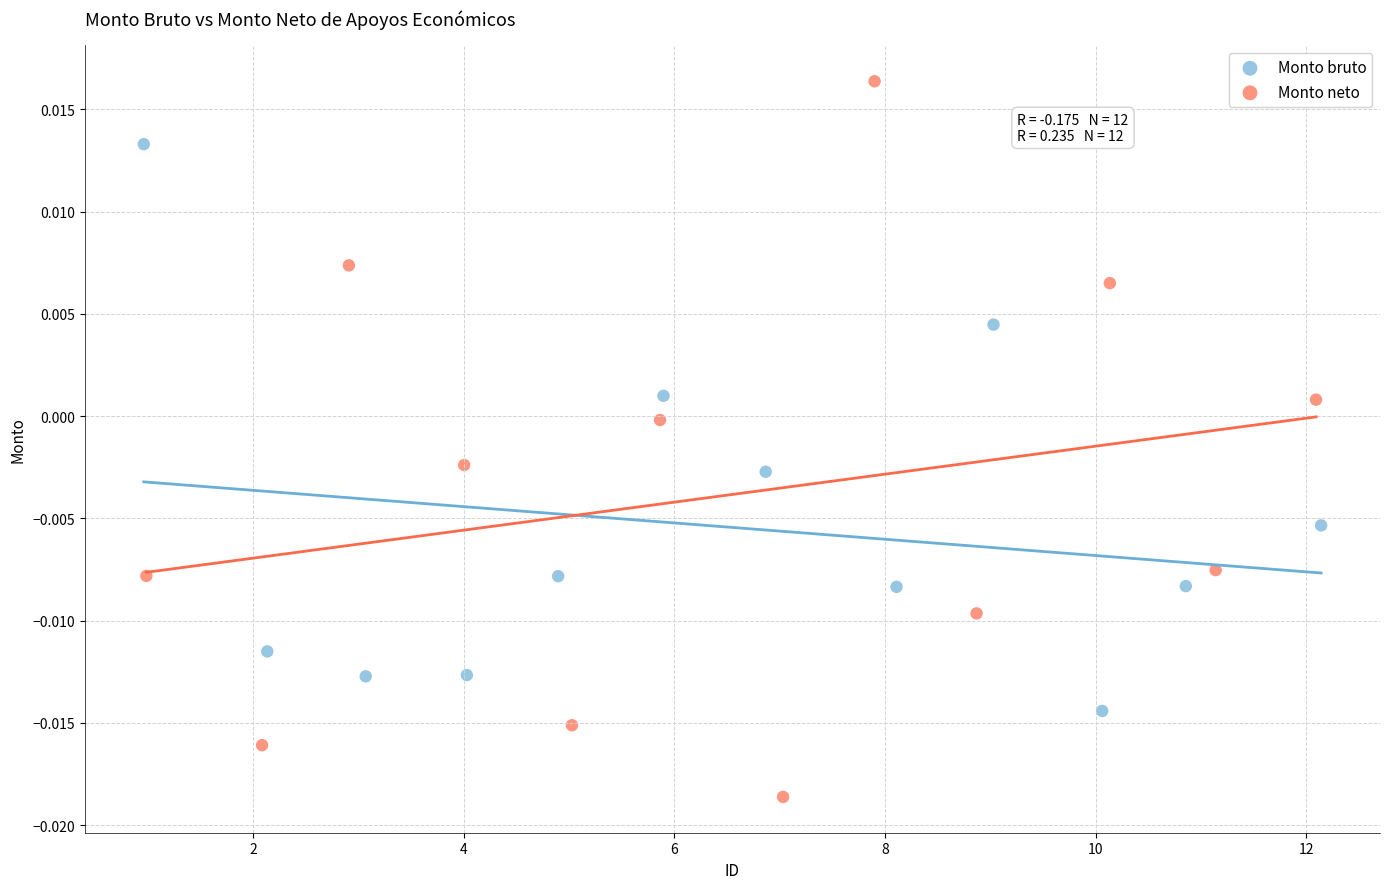

What are all the series names shown in the legend?

Monto bruto, Monto neto